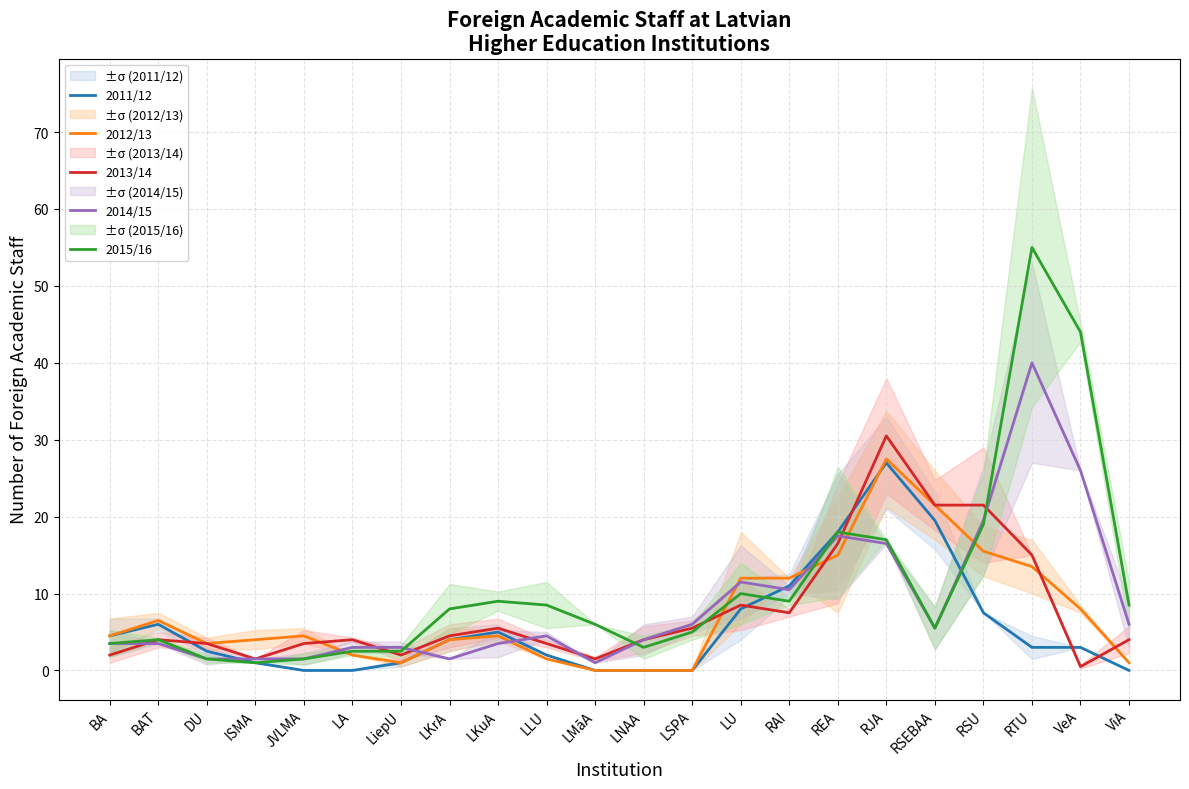

How many data points does each series have?

22